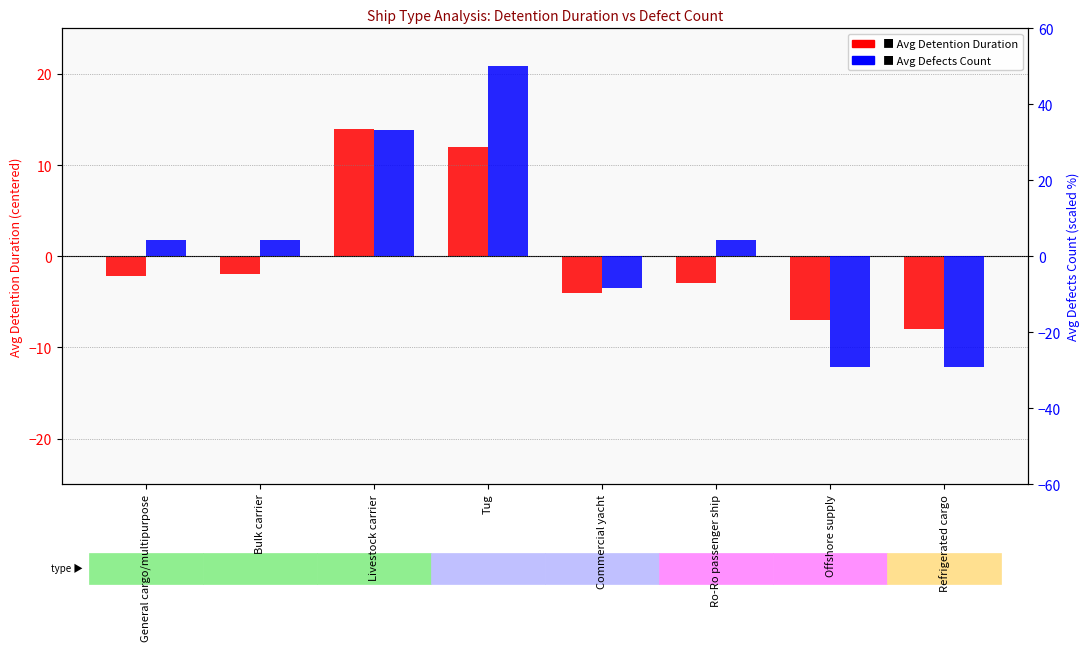

How many bars are there in each group?

2